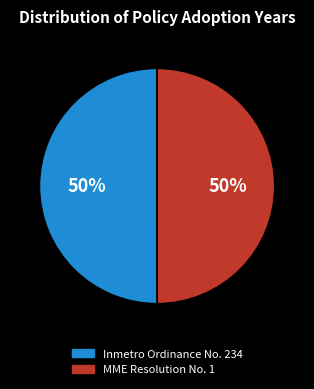

To the nearest percent, what portion does Inmetro Ordinance No. 234 represent?

50%